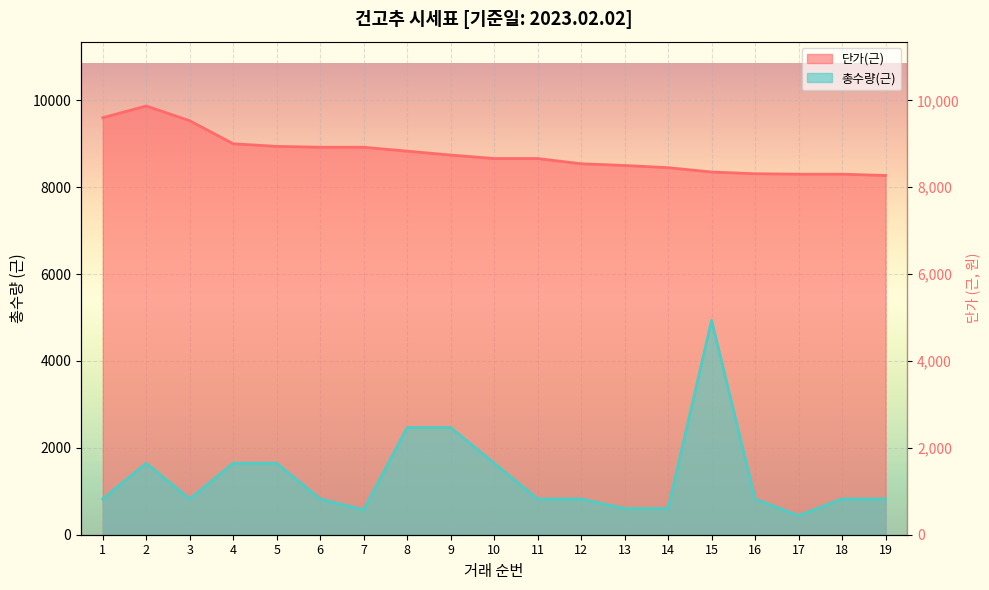

True or false: 총수량(근) and 단가(근) cross at least once.

False